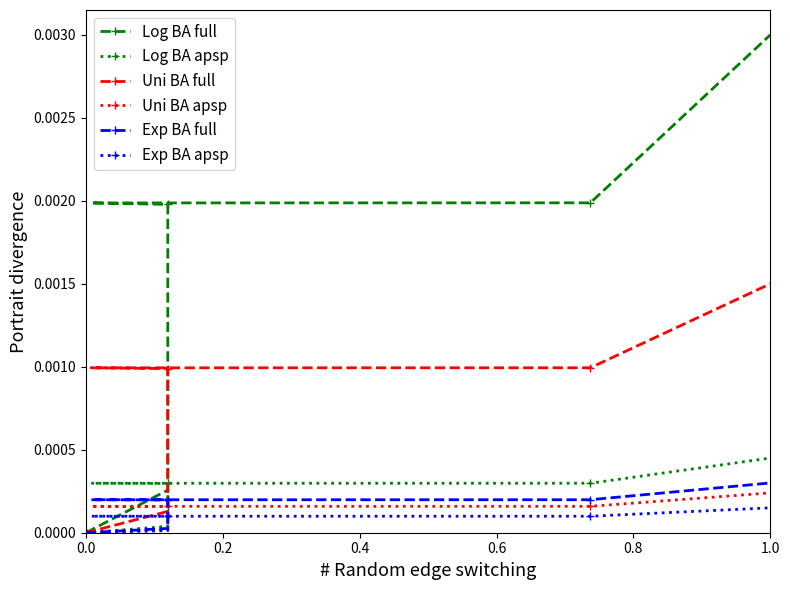

At which category is the sum across all series the highest?

1.0